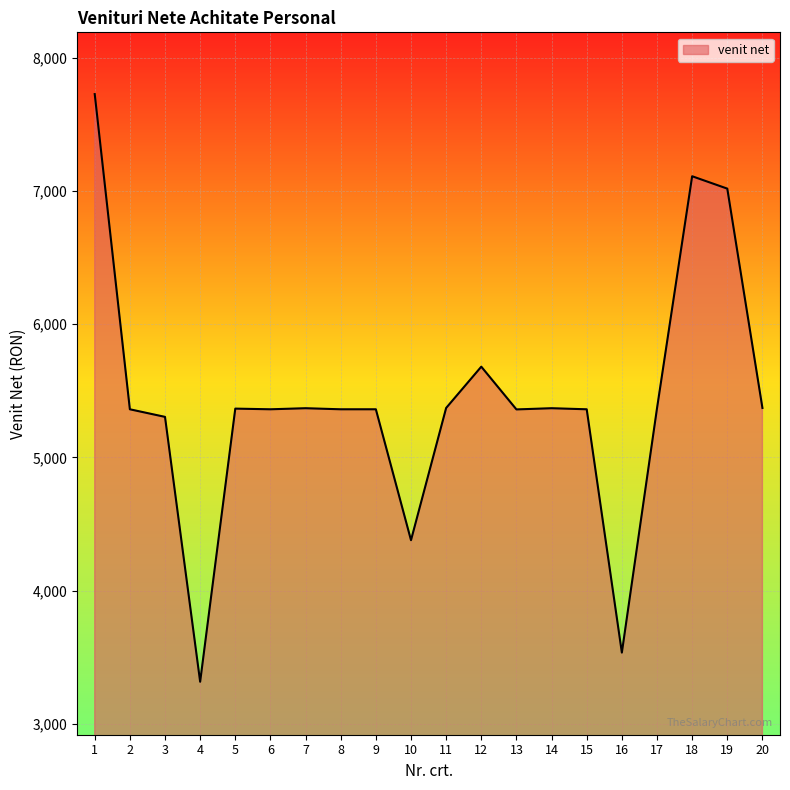

Between 10 and 6, which is larger?

6